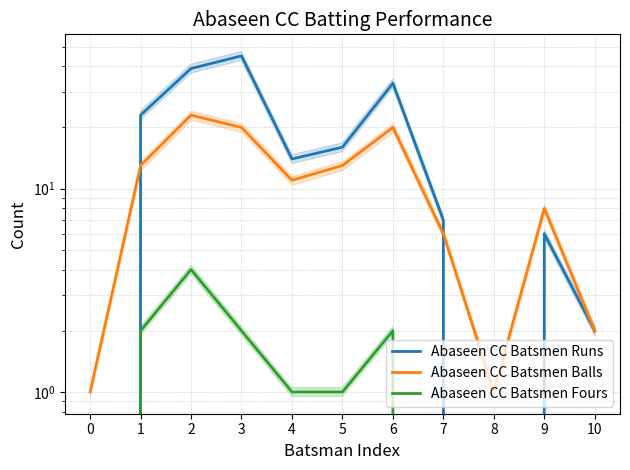

The value of Abaseen CC Batsmen Fours at 3 is 3. True or false?

False